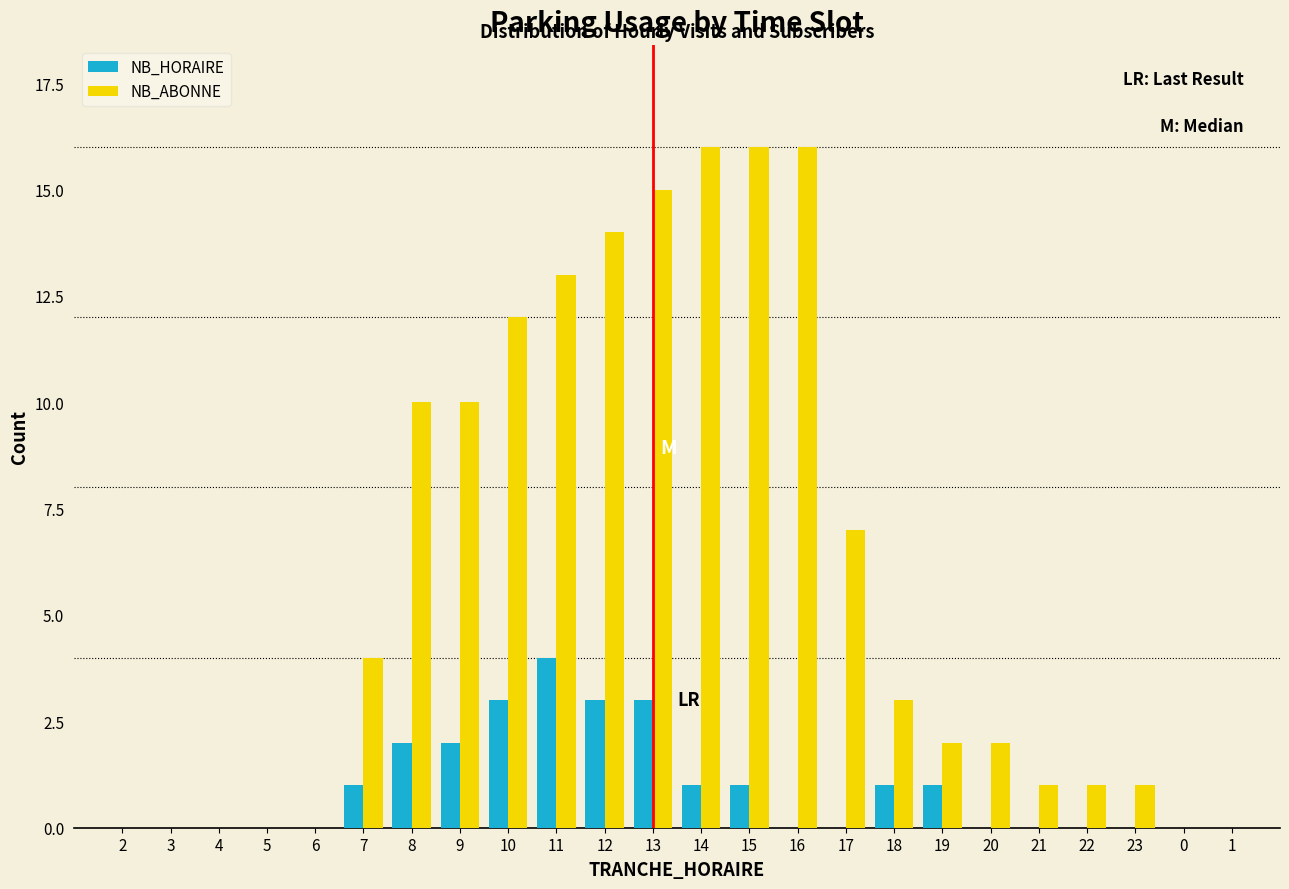

At which category is the sum across all series the highest?

13